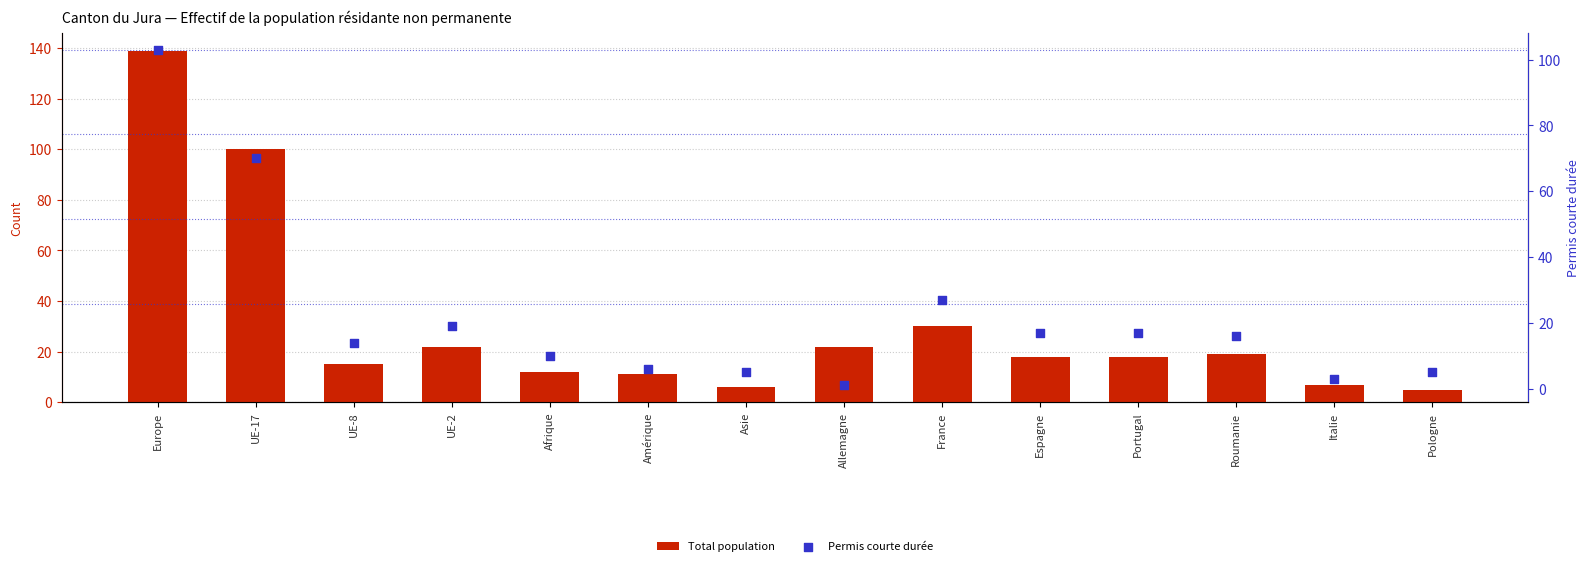

What is the total value across all series at UE-17?

170